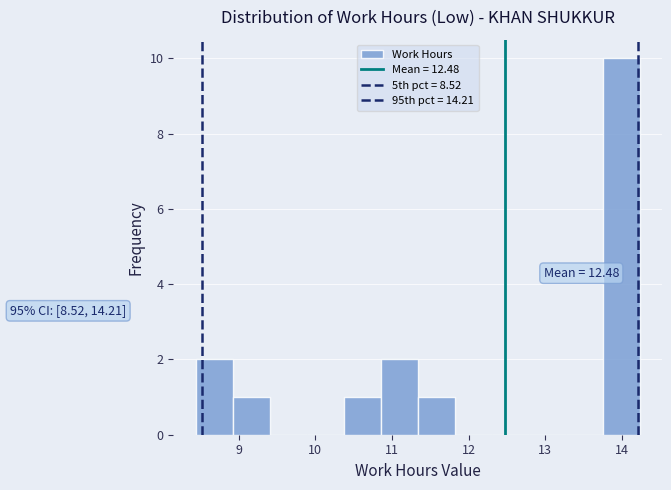

Which range on the x-axis has the tallest bar?

13.7 to 14.2